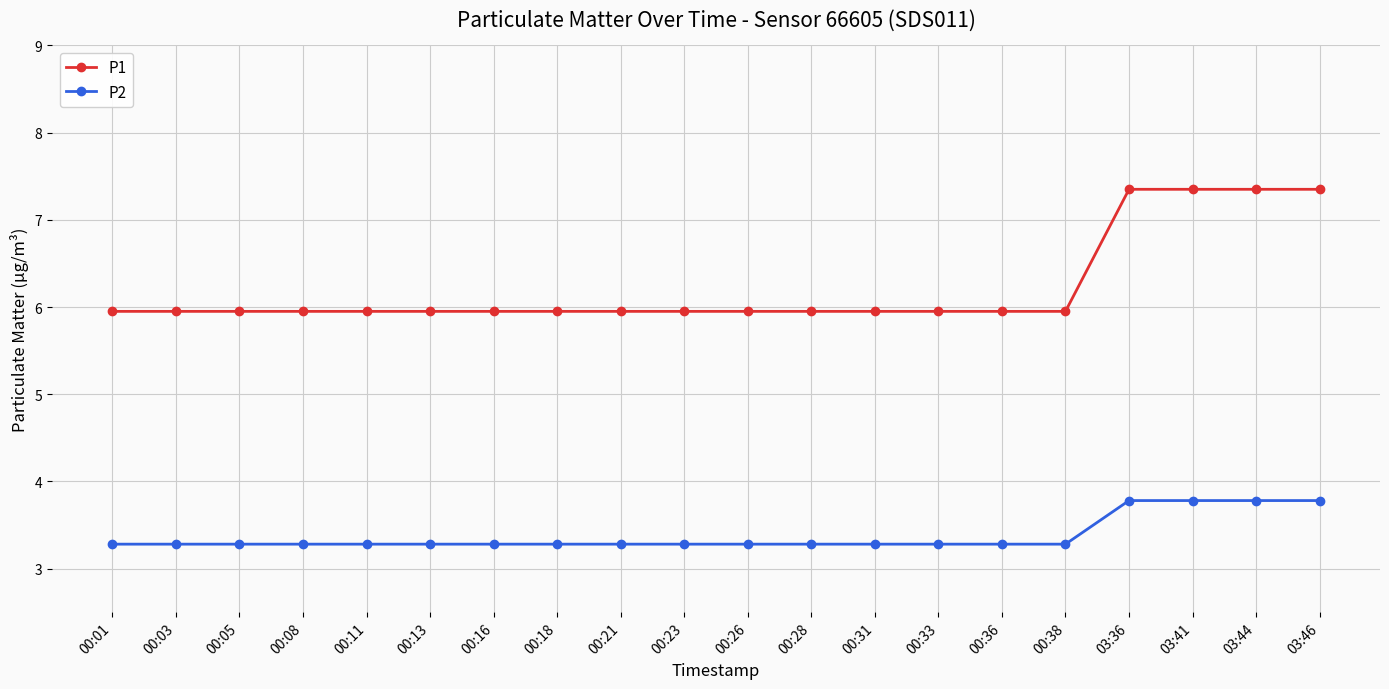

What is the smallest value displayed?

3.3